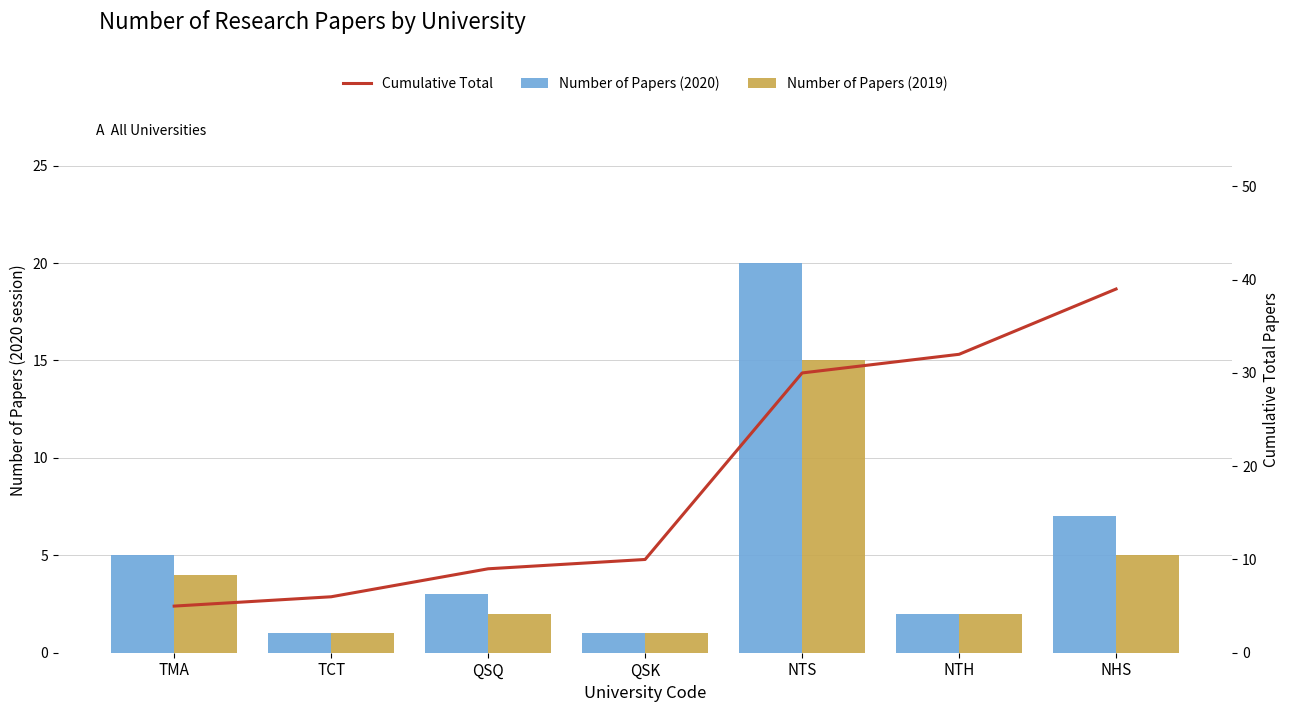

How many categories are shown in the chart?

7